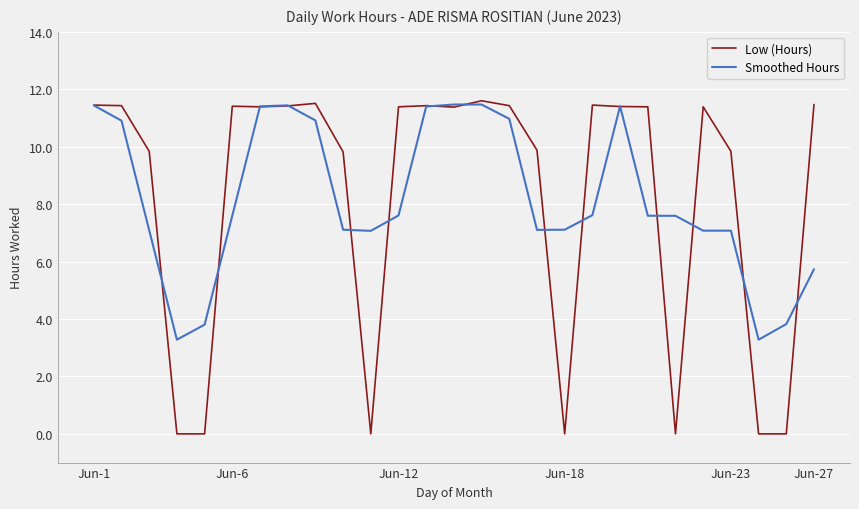

Which series has the largest range (max minus min)?

Low (Hours)